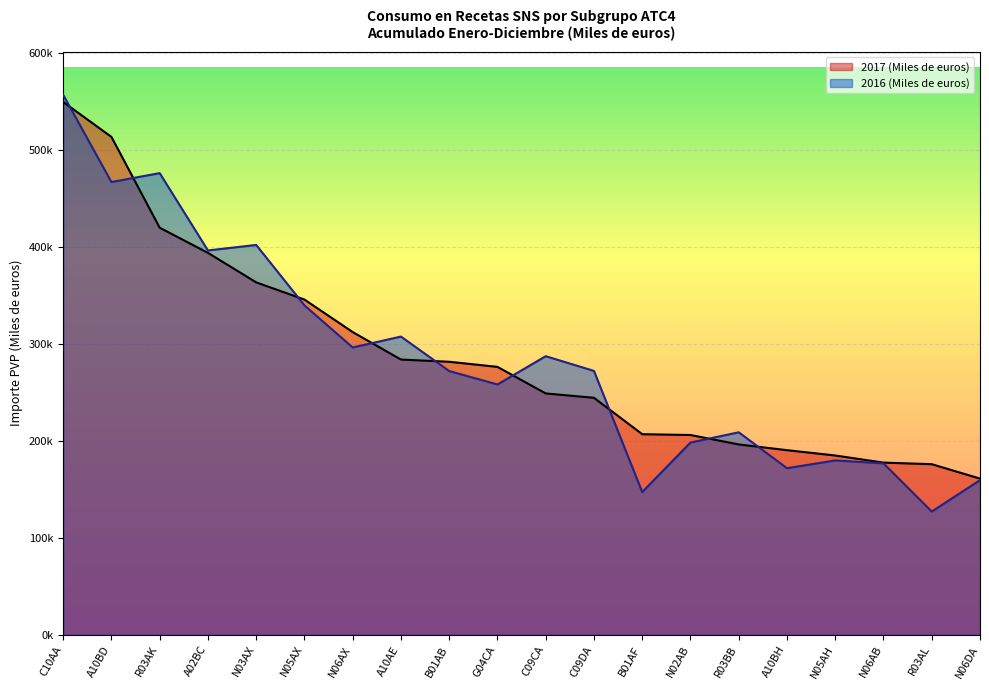

Reading left to right, extract all data points from this chart.

2017 (Miles de euros): C10AA=549609.8	A10BD=513559.1	R03AK=419916.6	A02BC=393979.0	N03AX=363538.9	N05AX=345802.6	N06AX=312276.7	A10AE=283931.5	B01AB=281656.1	G04CA=276378.5	C09CA=248990.5	C09DA=244472.2	B01AF=206950.6	N02AB=206114.5	R03BB=196390.1	A10BH=190476.4	N05AH=184989.1	N06AB=177643.6	R03AL=176021.9	N06DA=161168.3
2016 (Miles de euros): C10AA=556976.4	A10BD=467021.7	R03AK=476210.5	A02BC=396458.2	N03AX=402133.5	N05AX=339837.7	N06AX=296394.7	A10AE=307633.7	B01AB=272081.5	G04CA=258239.9	C09CA=287392.0	C09DA=272219.7	B01AF=147254.9	N02AB=198343.4	R03BB=208906.2	A10BH=171876.3	N05AH=179896.9	N06AB=176872.4	R03AL=127193.4	N06DA=159544.8